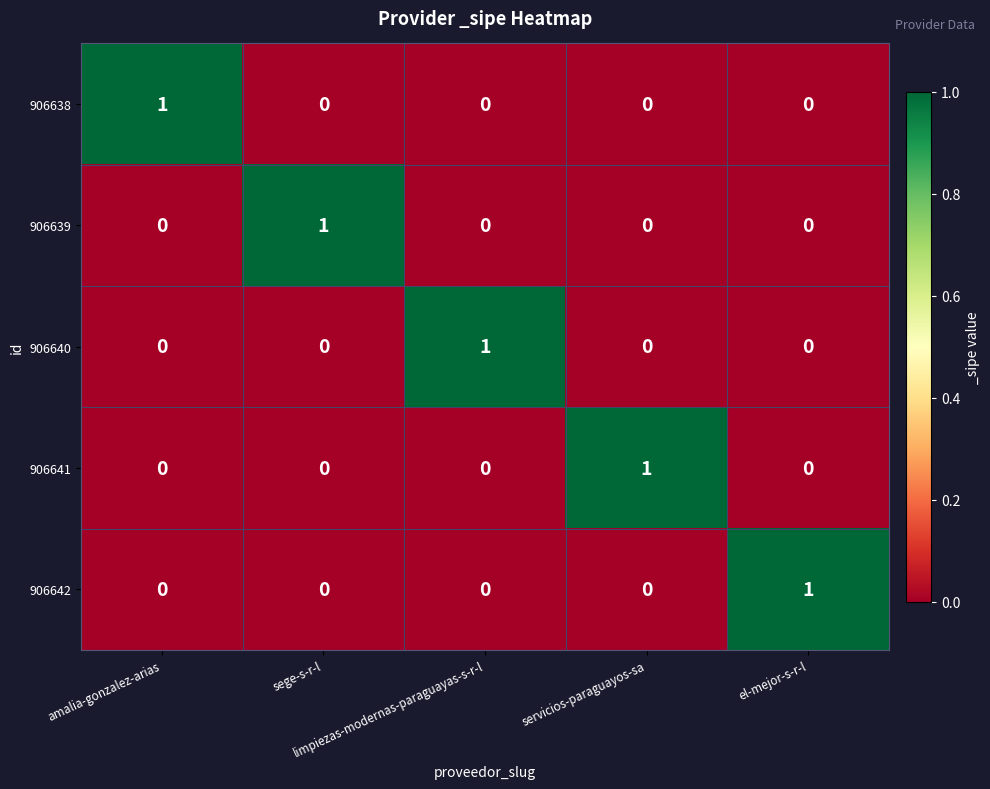

How many 906641 values are between 0 and 1?

5